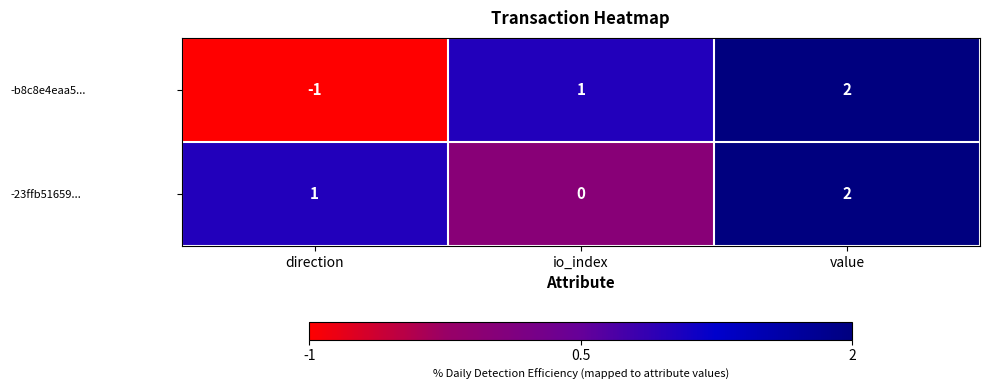

Rank the series at io_index from lowest to highest value.

-23ffb51659..., -b8c8e4eaa5...